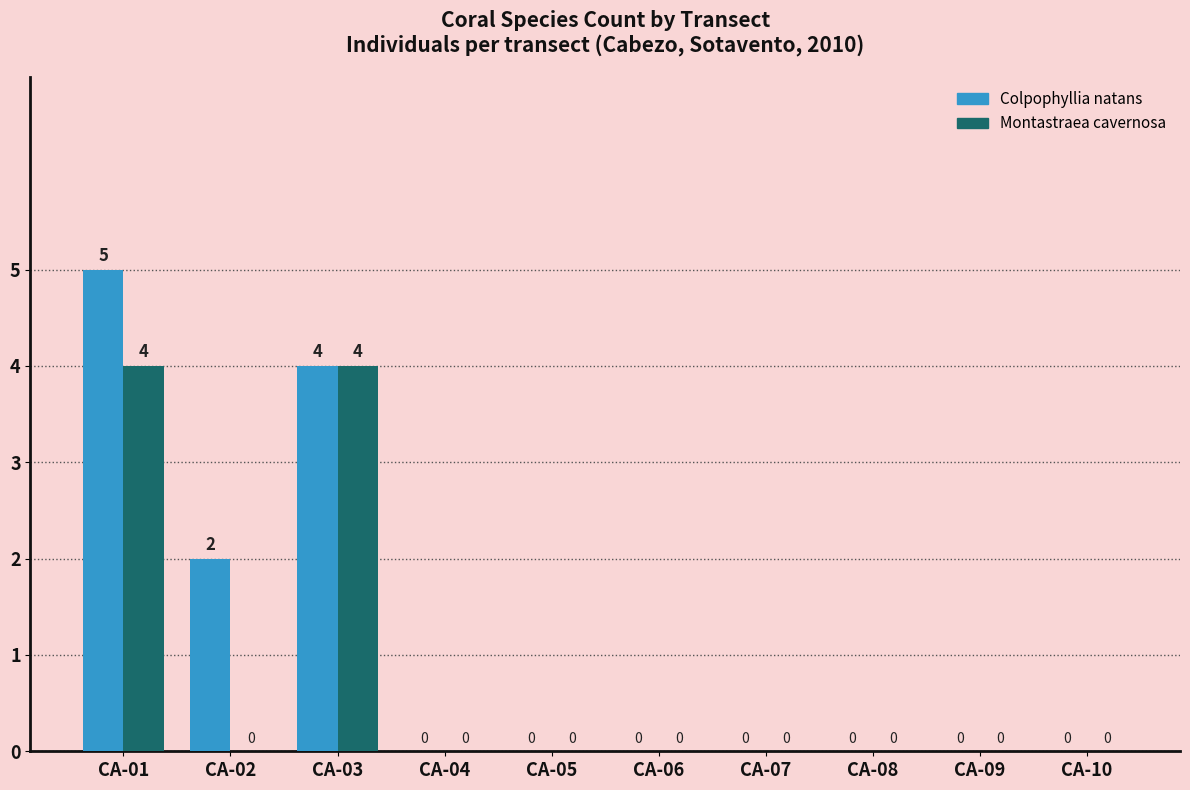

What is the maximum value for Colpophyllia natans?

5